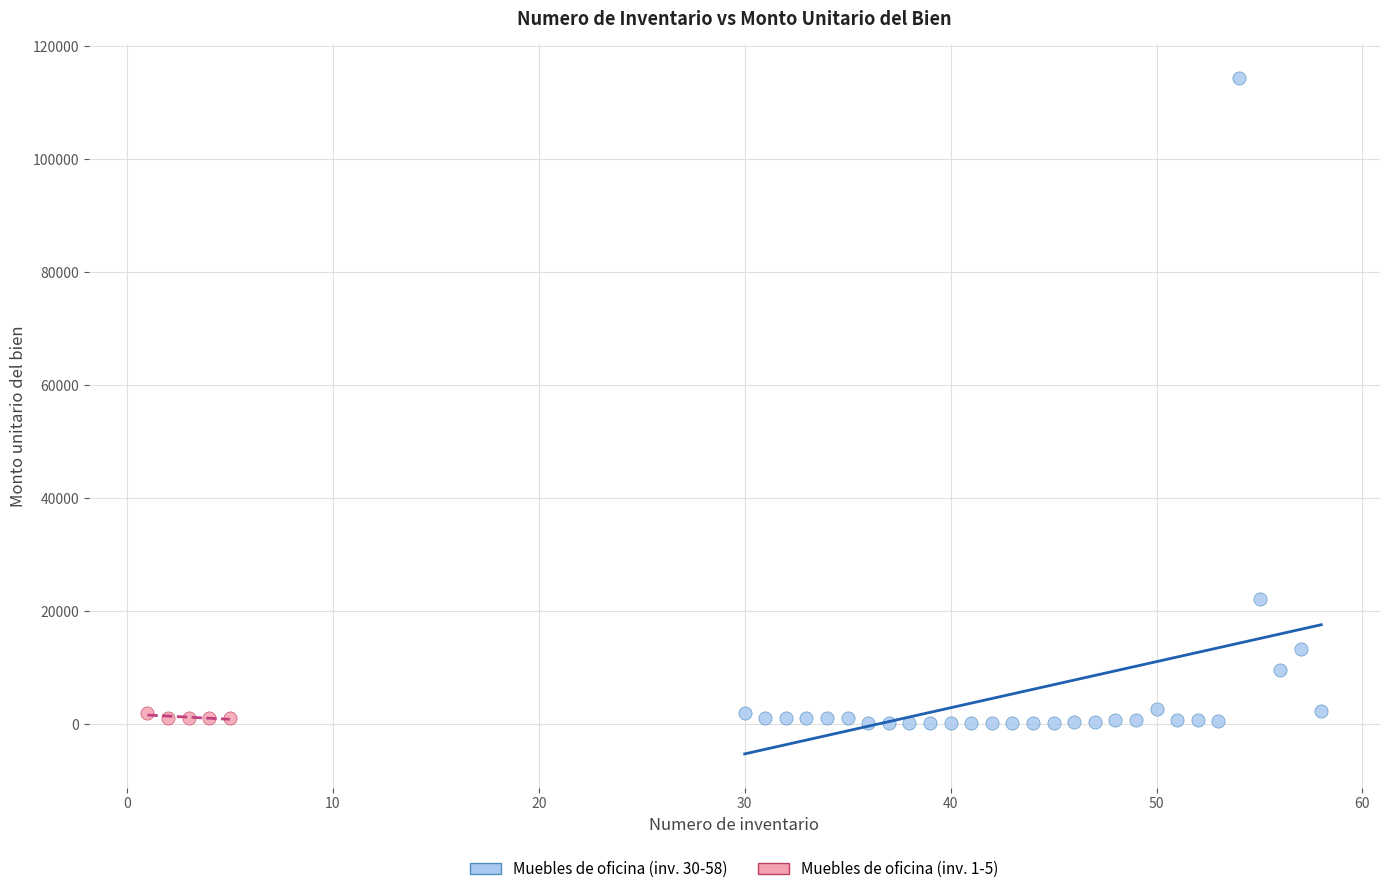

What are all the series names shown in the legend?

Muebles de oficina (inv. 30-58), Muebles de oficina (inv. 1-5)